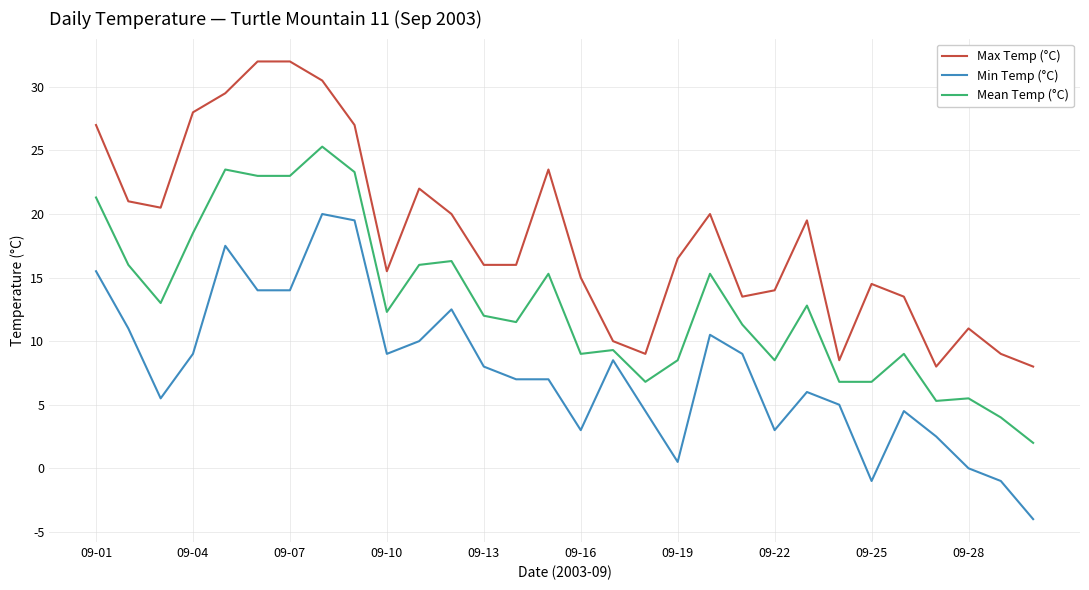

List the series in order of their peak value, lowest first.

Min Temp (°C), Mean Temp (°C), Max Temp (°C)